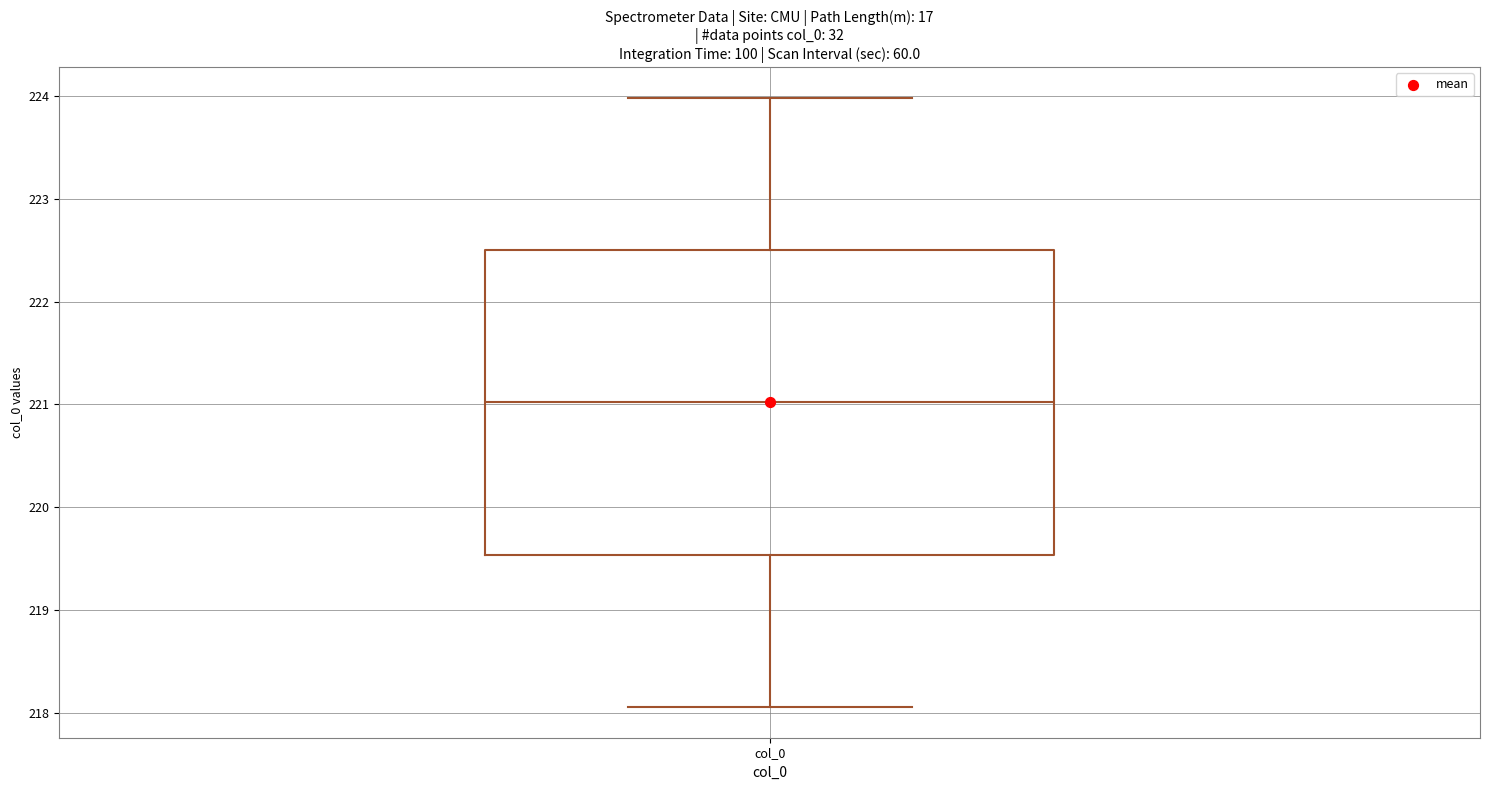

Transcribe this box plot: give where the median line is, the range the box spans, and where the two whiskers end, as read against the y-axis. The values are not printed on the chart, so give them approximately, as read against the axis.

median 221.0, box 219.5 to 222.5, whiskers 218.1 to 224.0